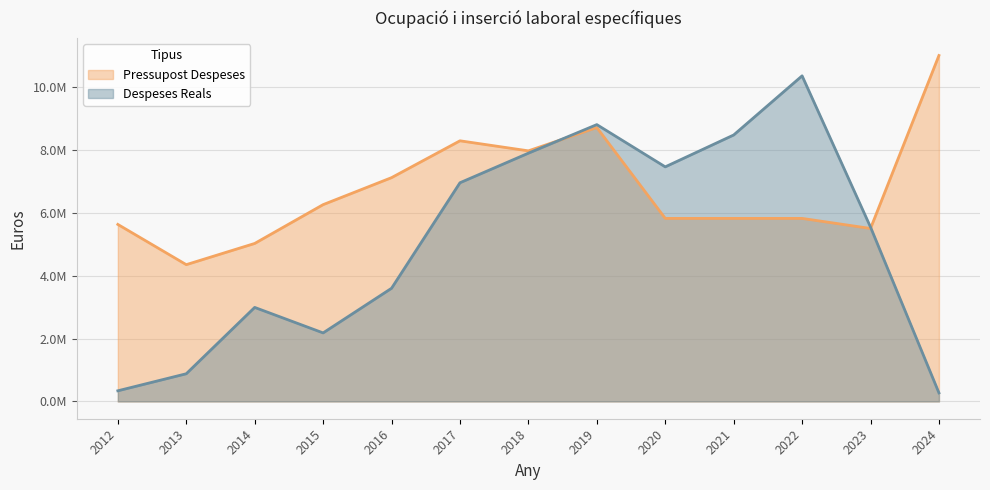

What is the minimum value shown in the chart?

271687.3